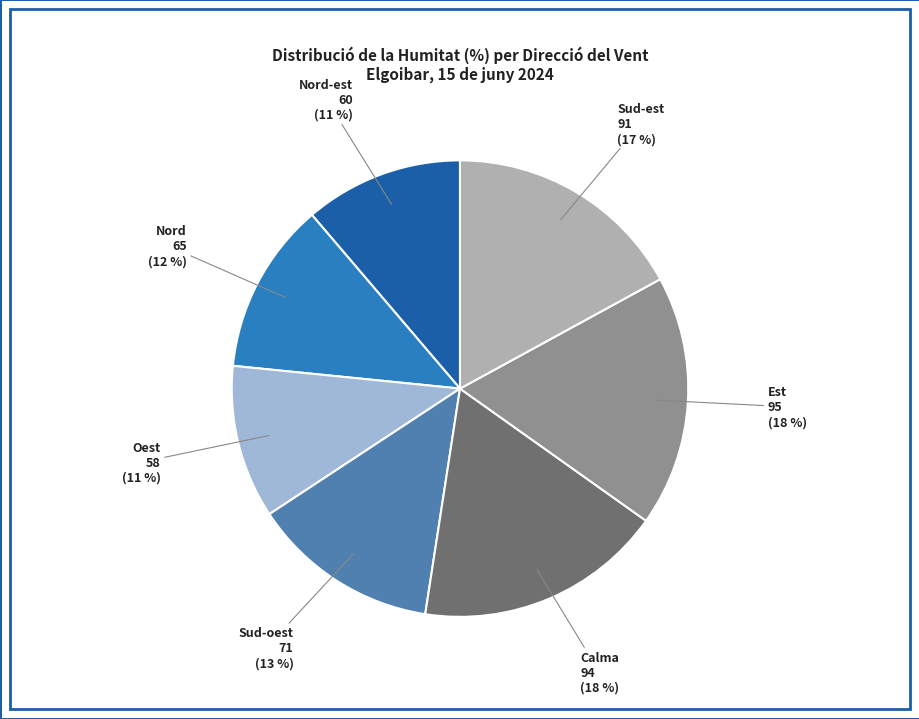

Is the sum of Calma and Oest greater than half?

No